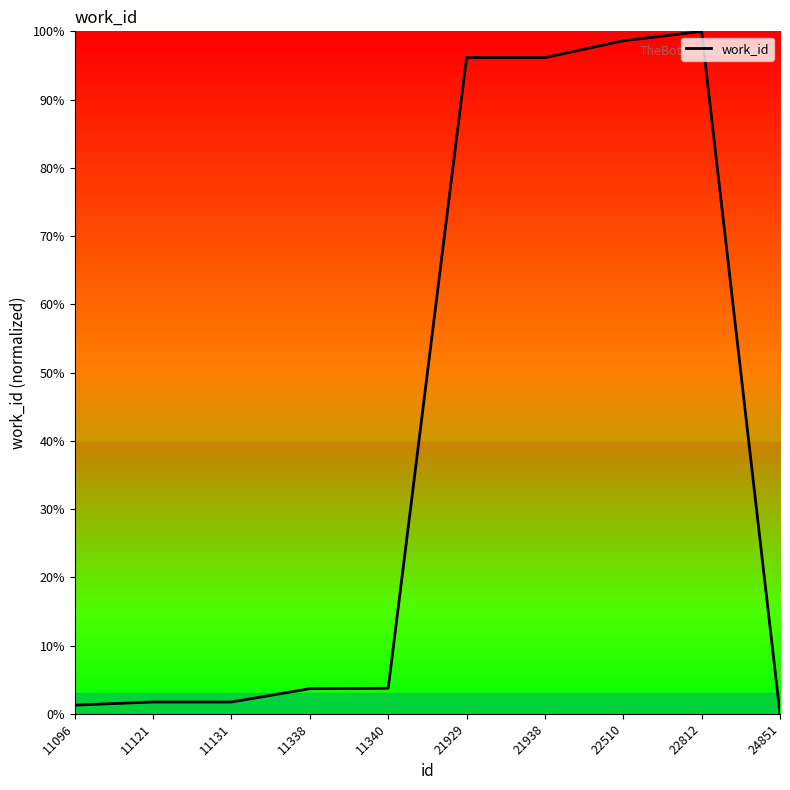

What value does the data have at 21929?

96.1